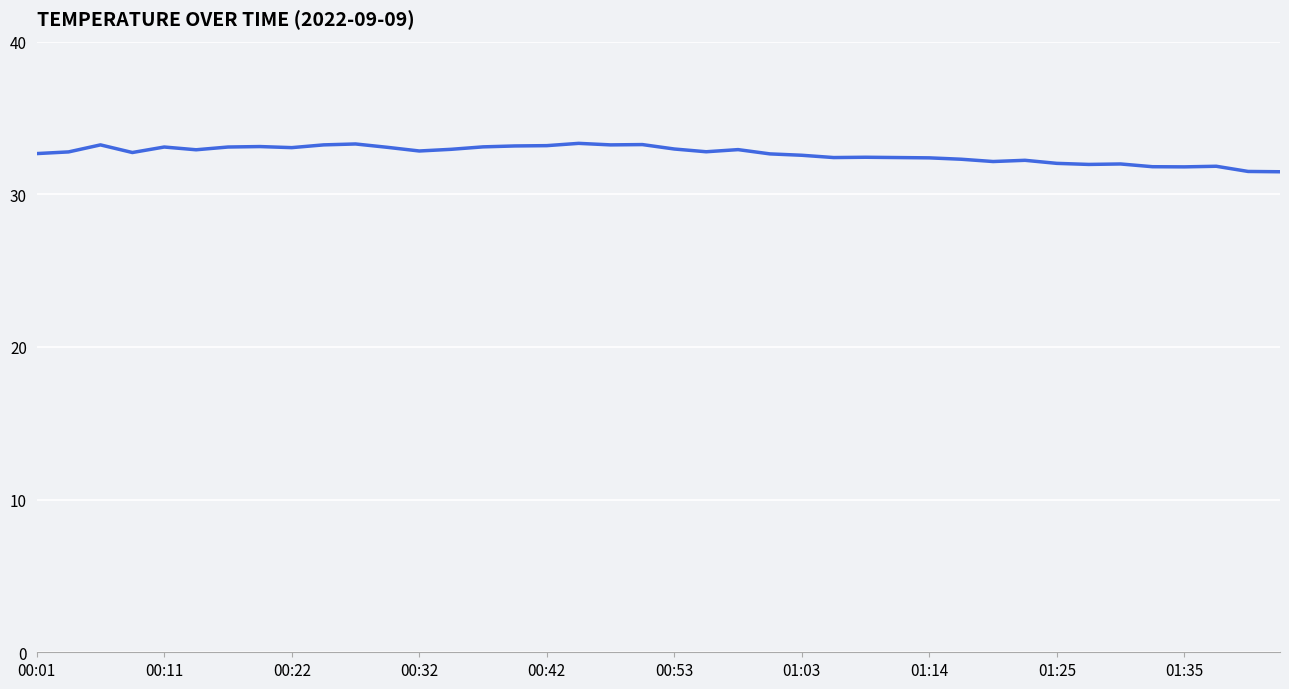

What is the difference between the maximum and minimum values?

1.9